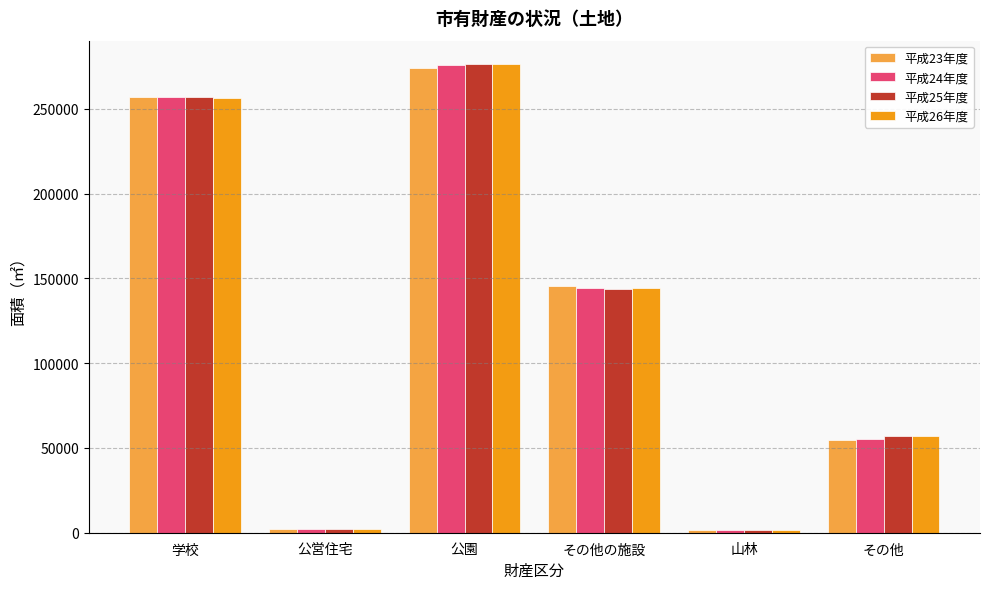

Is the value of 平成25年度 at その他の施設 greater than the value of 平成26年度 at その他?

Yes